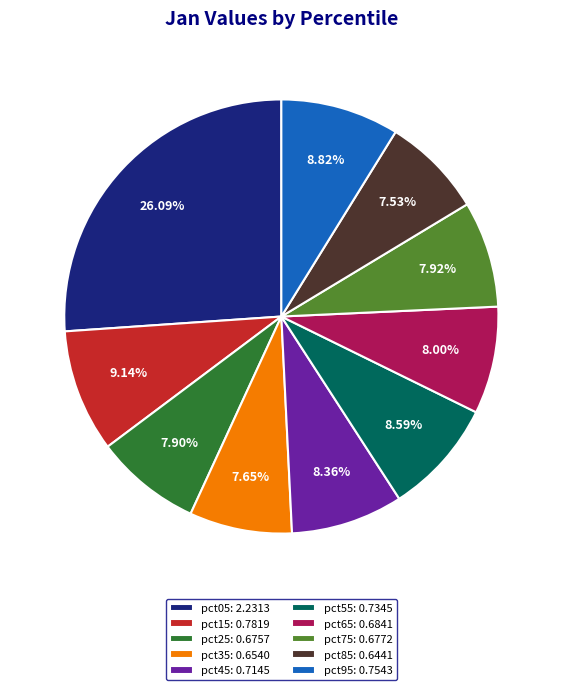

To the nearest percent, what percentage of the pie is pct15?

9%